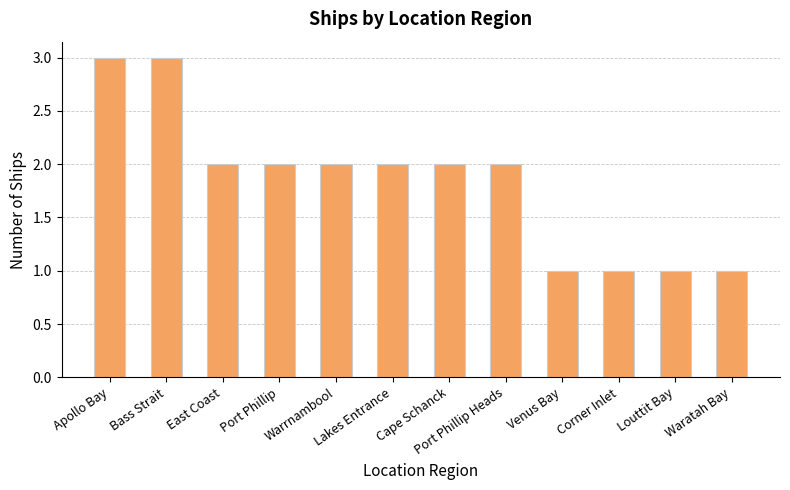

What is the ratio of the value at East Coast to the value at Cape Schanck?

1.0